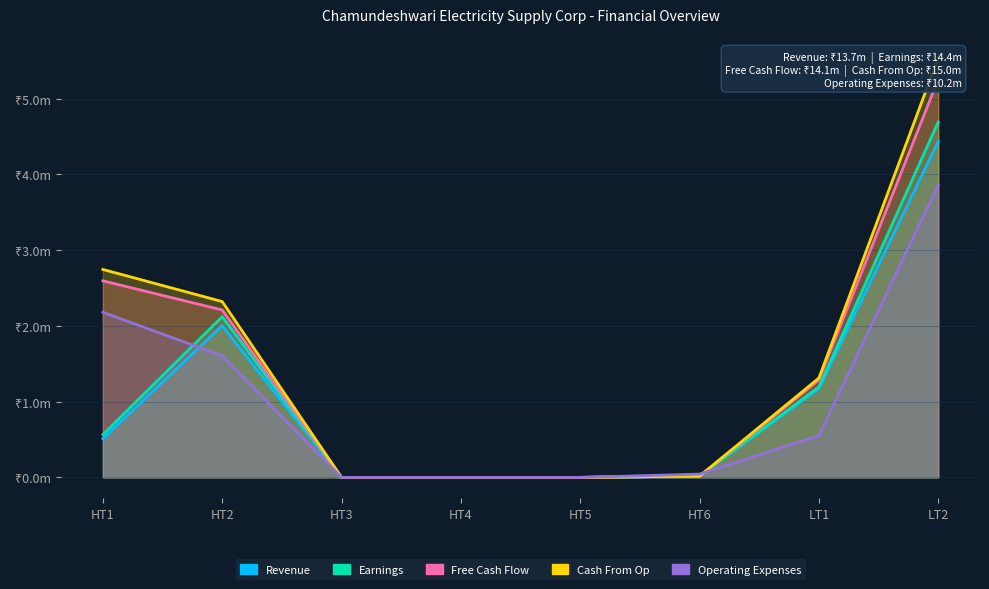

True or false: Cash From Op and Earnings cross at least once.

False